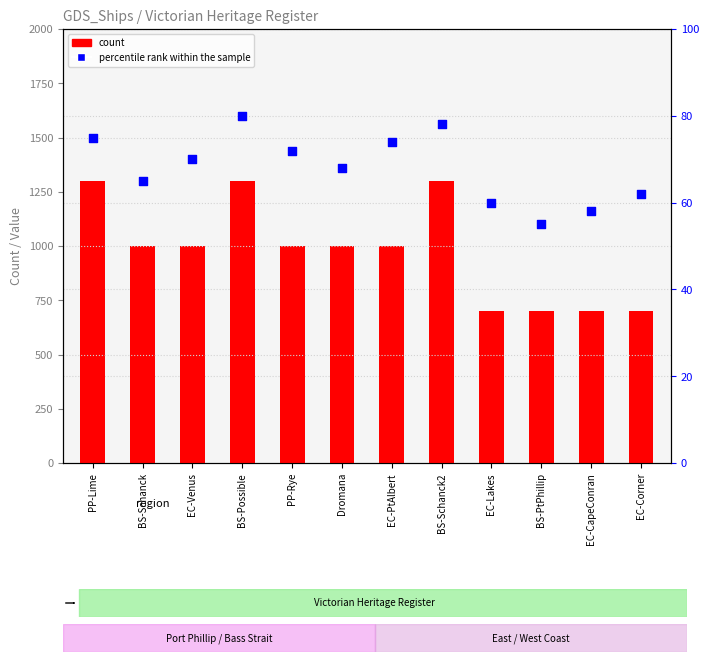

Which series reaches the minimum Y coordinate?

percentile rank within the sample